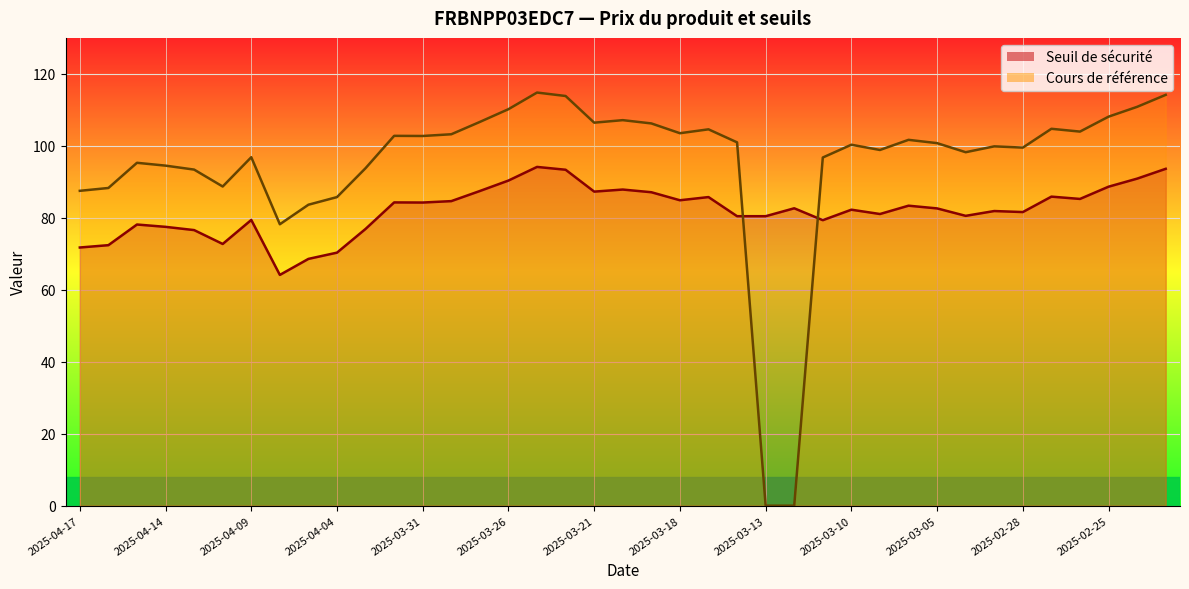

What is the label of the 5th point from the right?

2025-02-27